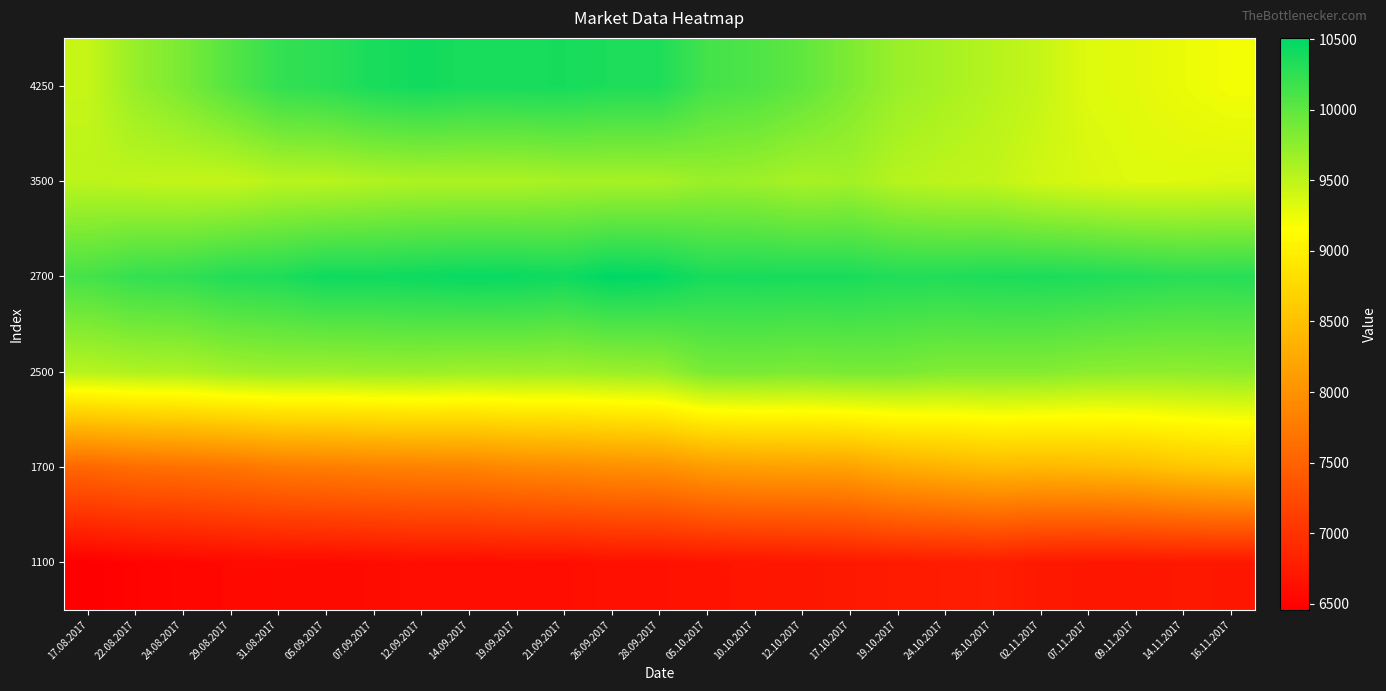

What is the total value across all series at 12.09.2017?

54565